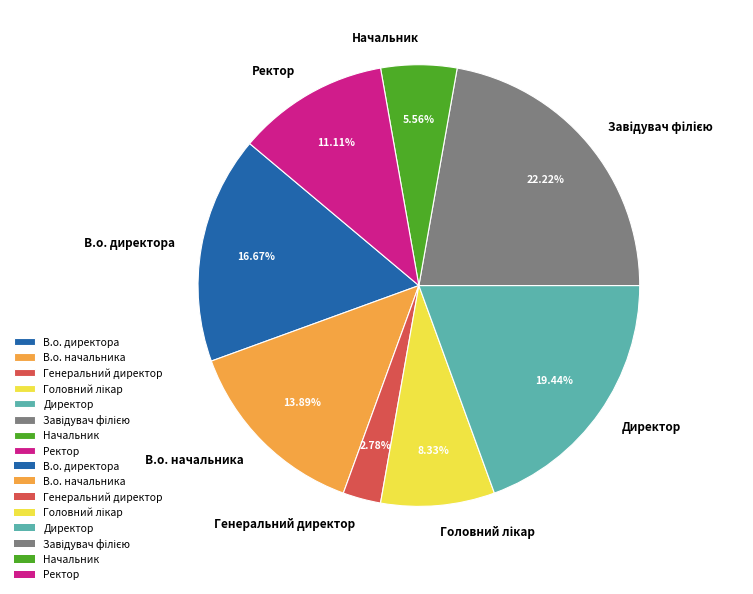

Does Начальник represent more than half of the total?

No